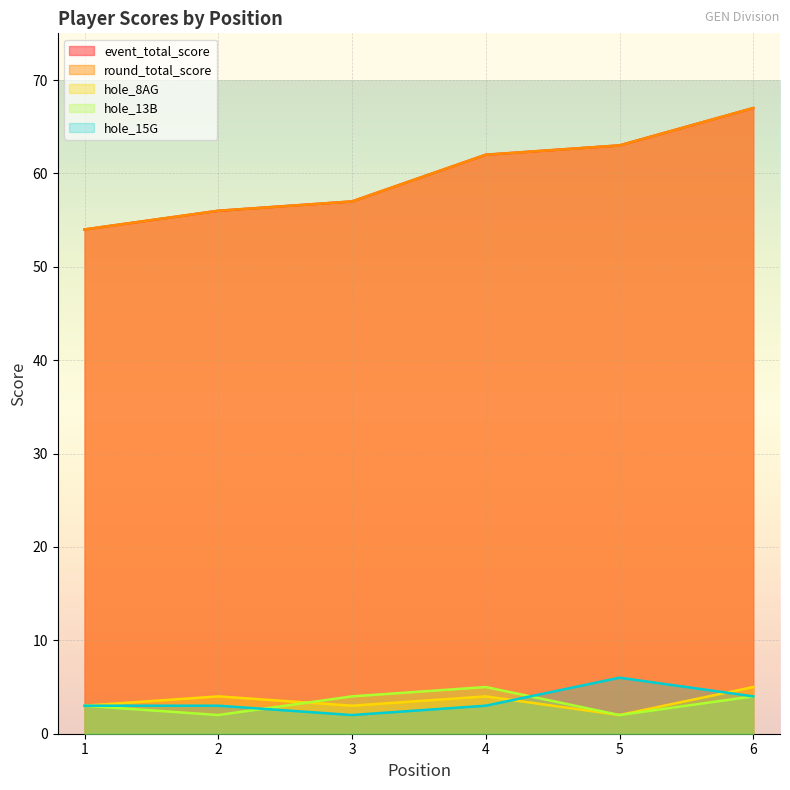

At 4, list the series in order from smallest to largest.

hole_15G, hole_8AG, hole_13B, event_total_score, round_total_score